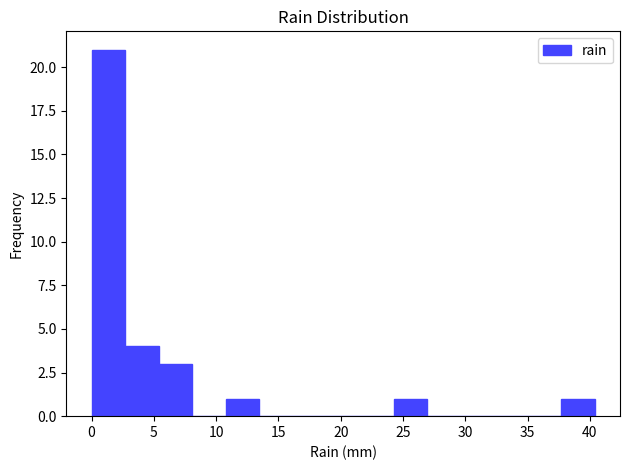

Reading left to right, transcribe this chart: for each bar, give the range it covers on the x-axis and its height. Neither the bar edges nor the heights are printed on the chart, so give them approximately, as read against the axes.

0.0 to 2.5: 21
2.5 to 5.5: 4
5.5 to 8.0: 3
8.0 to 11.0: 0
11.0 to 13.5: 1
13.5 to 16.0: 0
16.0 to 19.0: 0
19.0 to 21.5: 0
21.5 to 24.0: 0
24.0 to 27.0: 1
27.0 to 29.5: 0
29.5 to 32.5: 0
32.5 to 35.0: 0
35.0 to 37.5: 0
37.5 to 40.5: 1